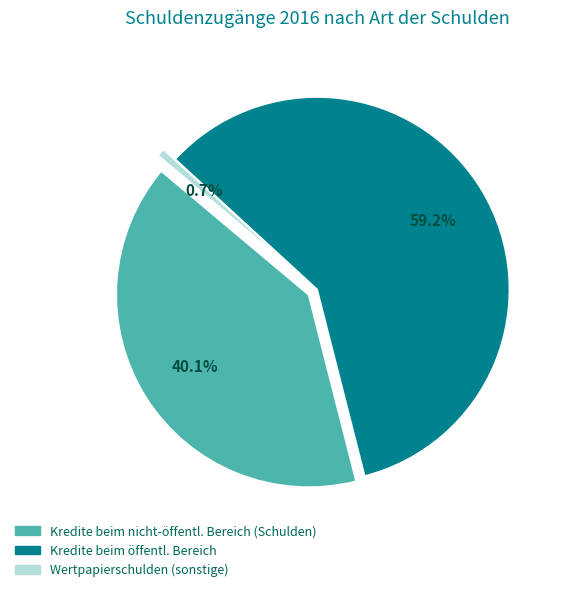

Rank the categories by value from lowest to highest.

Wertpapierschulden und Kredite beim nicht-öffentlichen Bereich (sonstige), Kredite beim nicht-öffentlichen Bereich (Schulden), Kredite beim öffentlichen Bereich